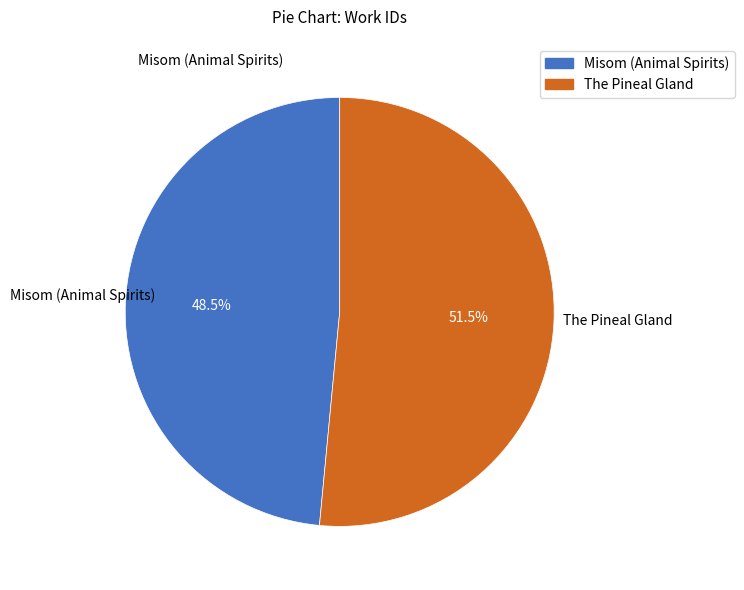

What is the ratio of the value at The Pineal Gland to the value at Misom (Animal Spirits)?

1.1